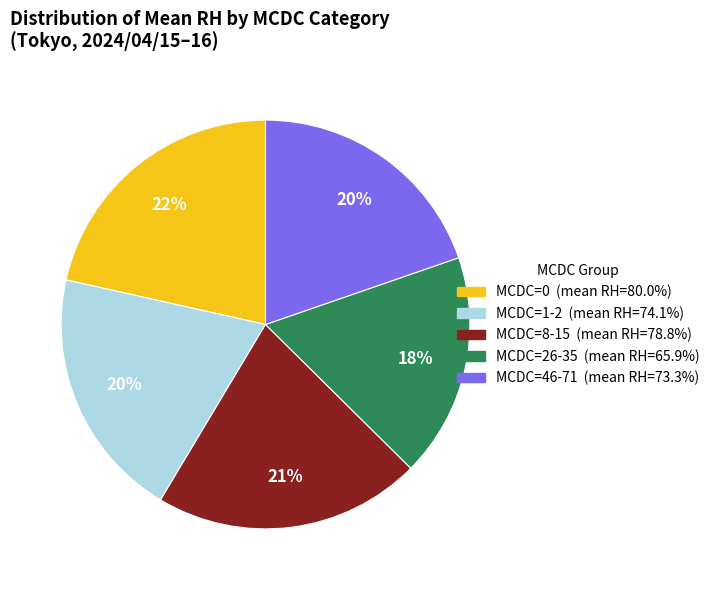

Does any single category account for the majority?

No